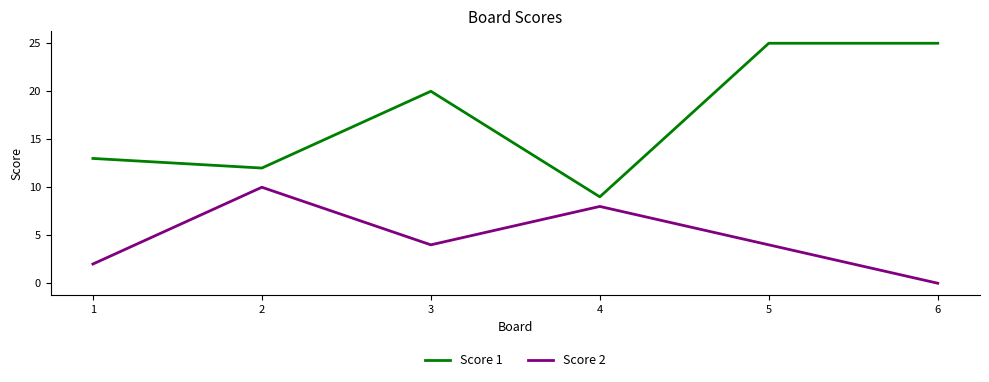

Rank the series by their maximum value, from highest to lowest.

Score 1, Score 2